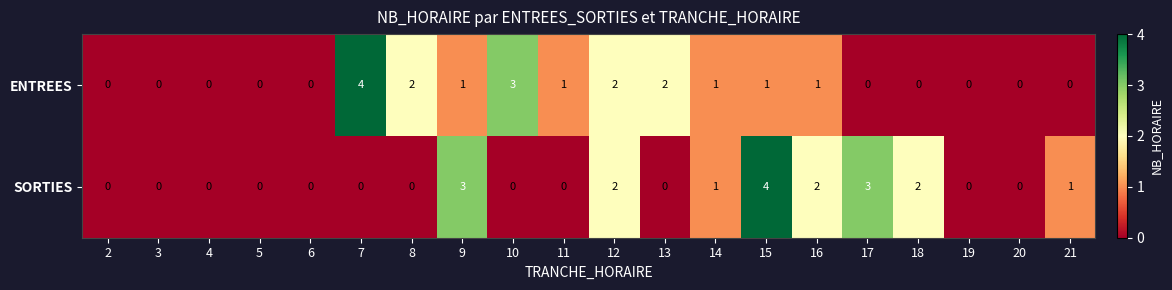

At 11, list the series in order from smallest to largest.

SORTIES, ENTREES